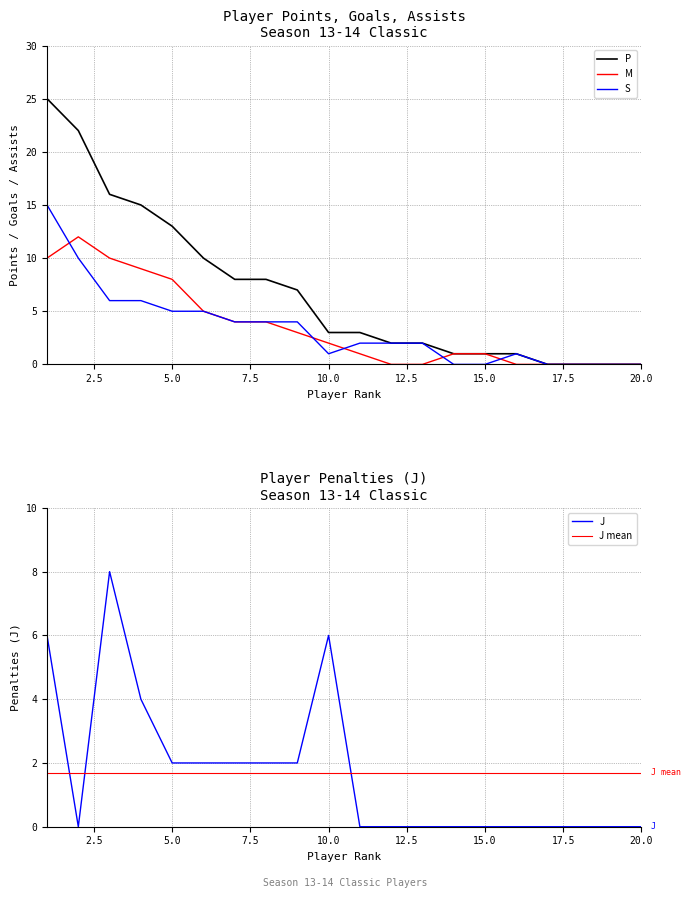

How many values in J are above zero?

9